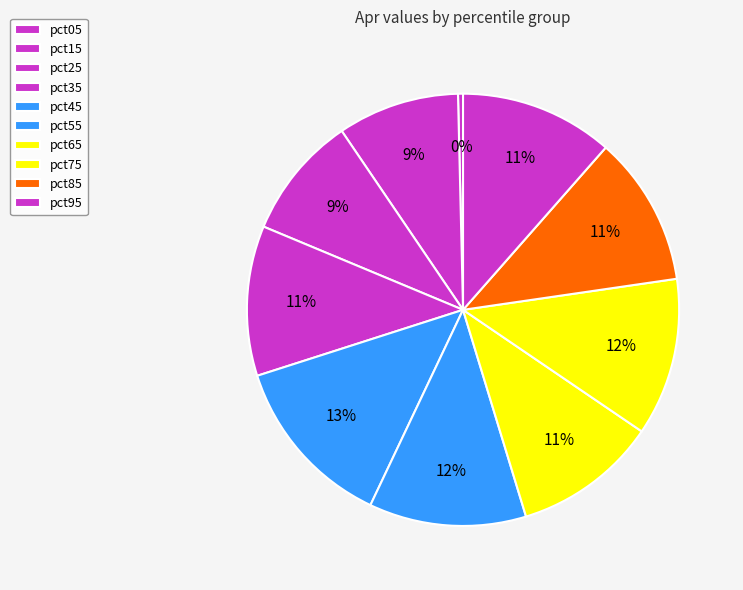

What percentage is NOT represented by pct45?

87.0%